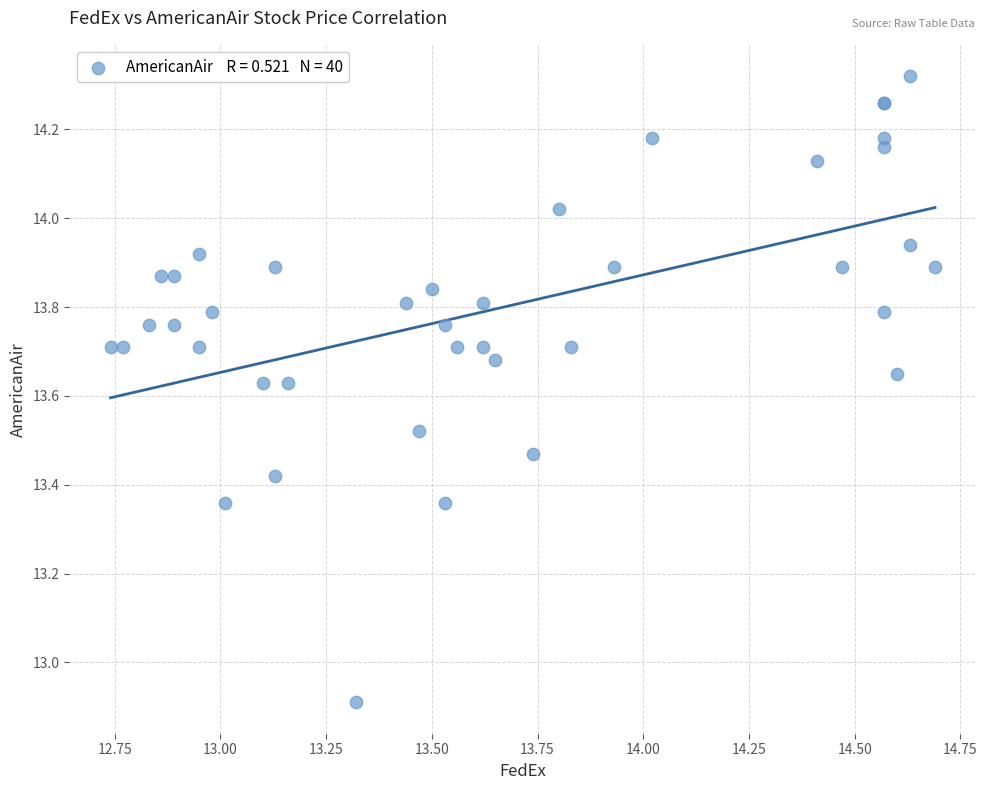

What Y value in the scatter plot is closest to 13?

12.9